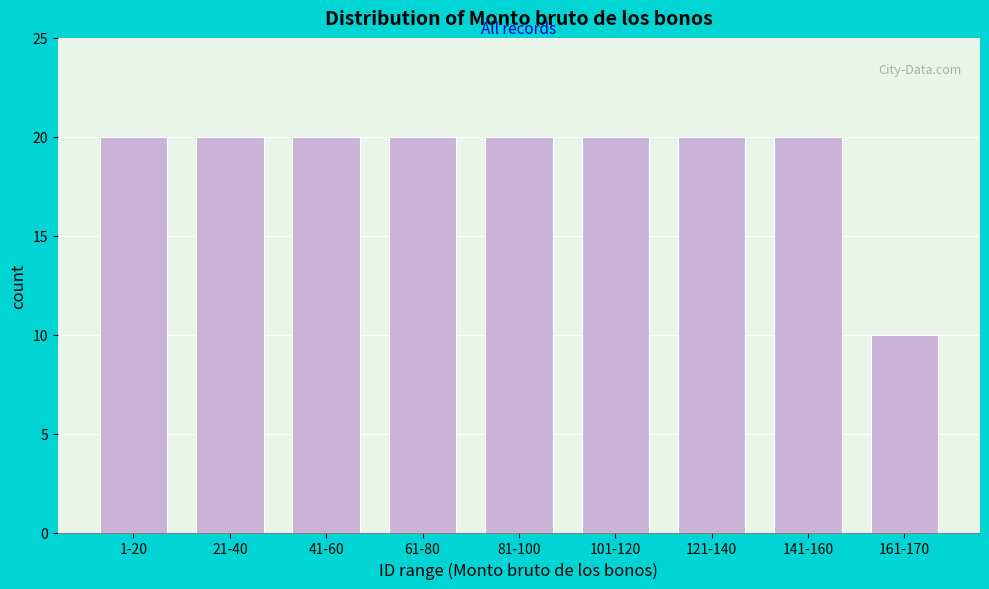

Reading right to left, extract all data points from this chart.

161-170=10	141-160=20	121-140=20	101-120=20	81-100=20	61-80=20	41-60=20	21-40=20	1-20=20